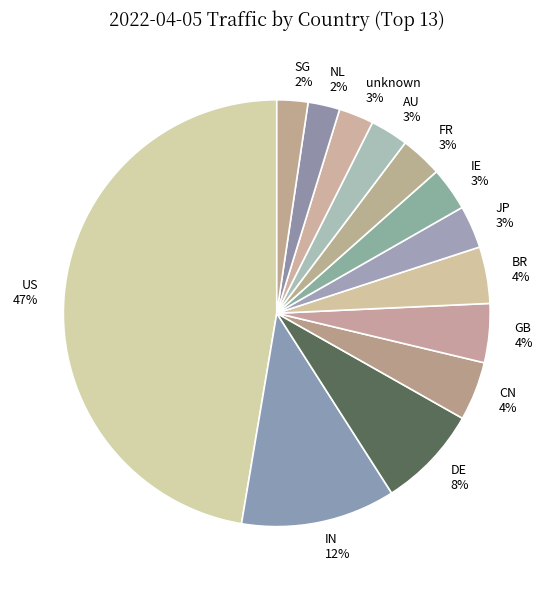

Combined, do DE and JP account for over 50%?

No